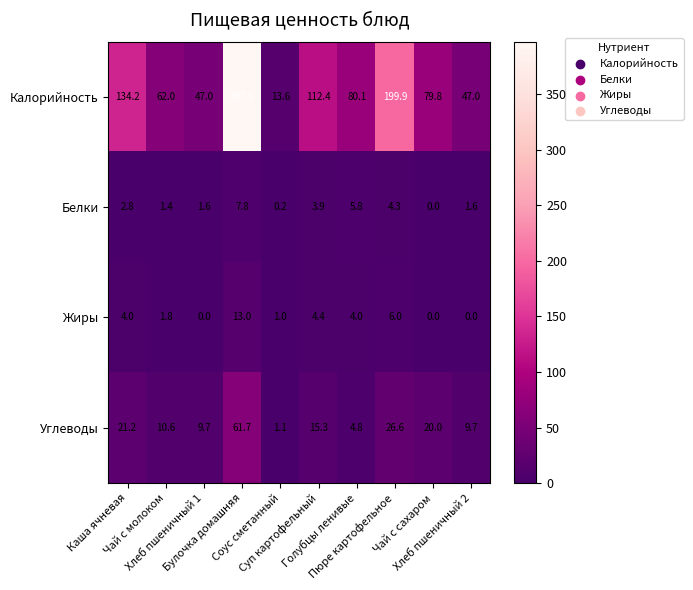

What is the sum of all Белки values?

29.4